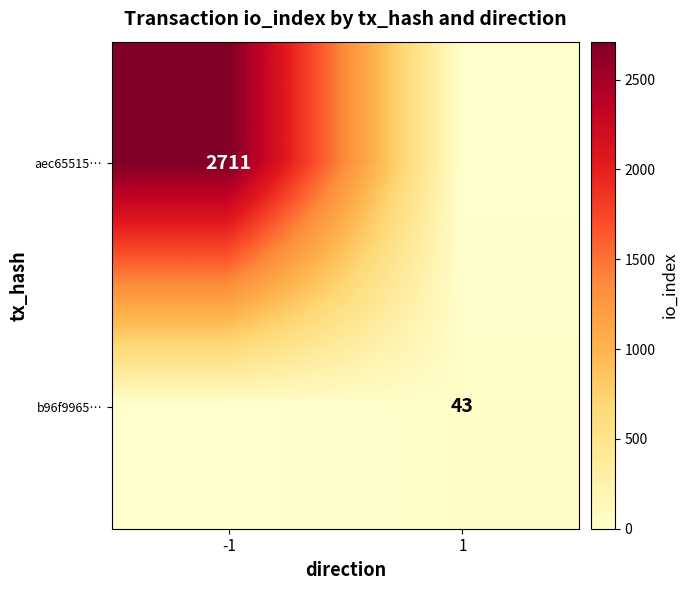

The aec65515… series shows 1213 at -1. True or false?

False